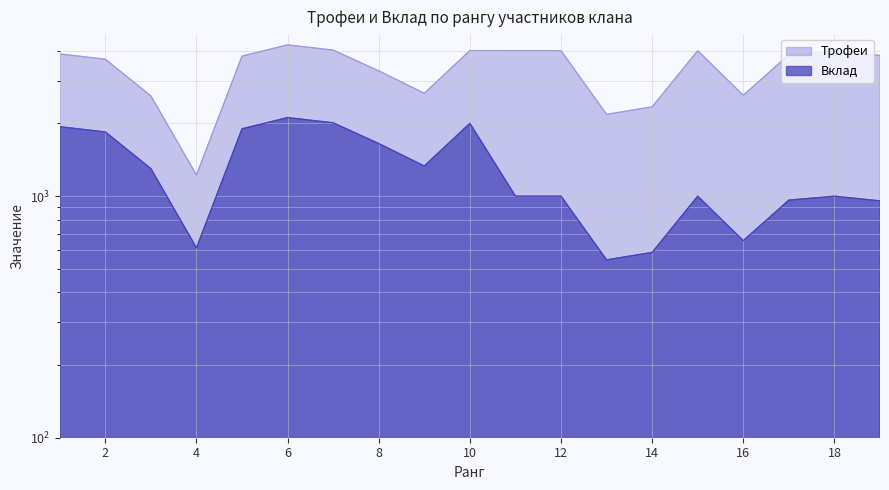

At which category does the chart reach its peak across all series?

6